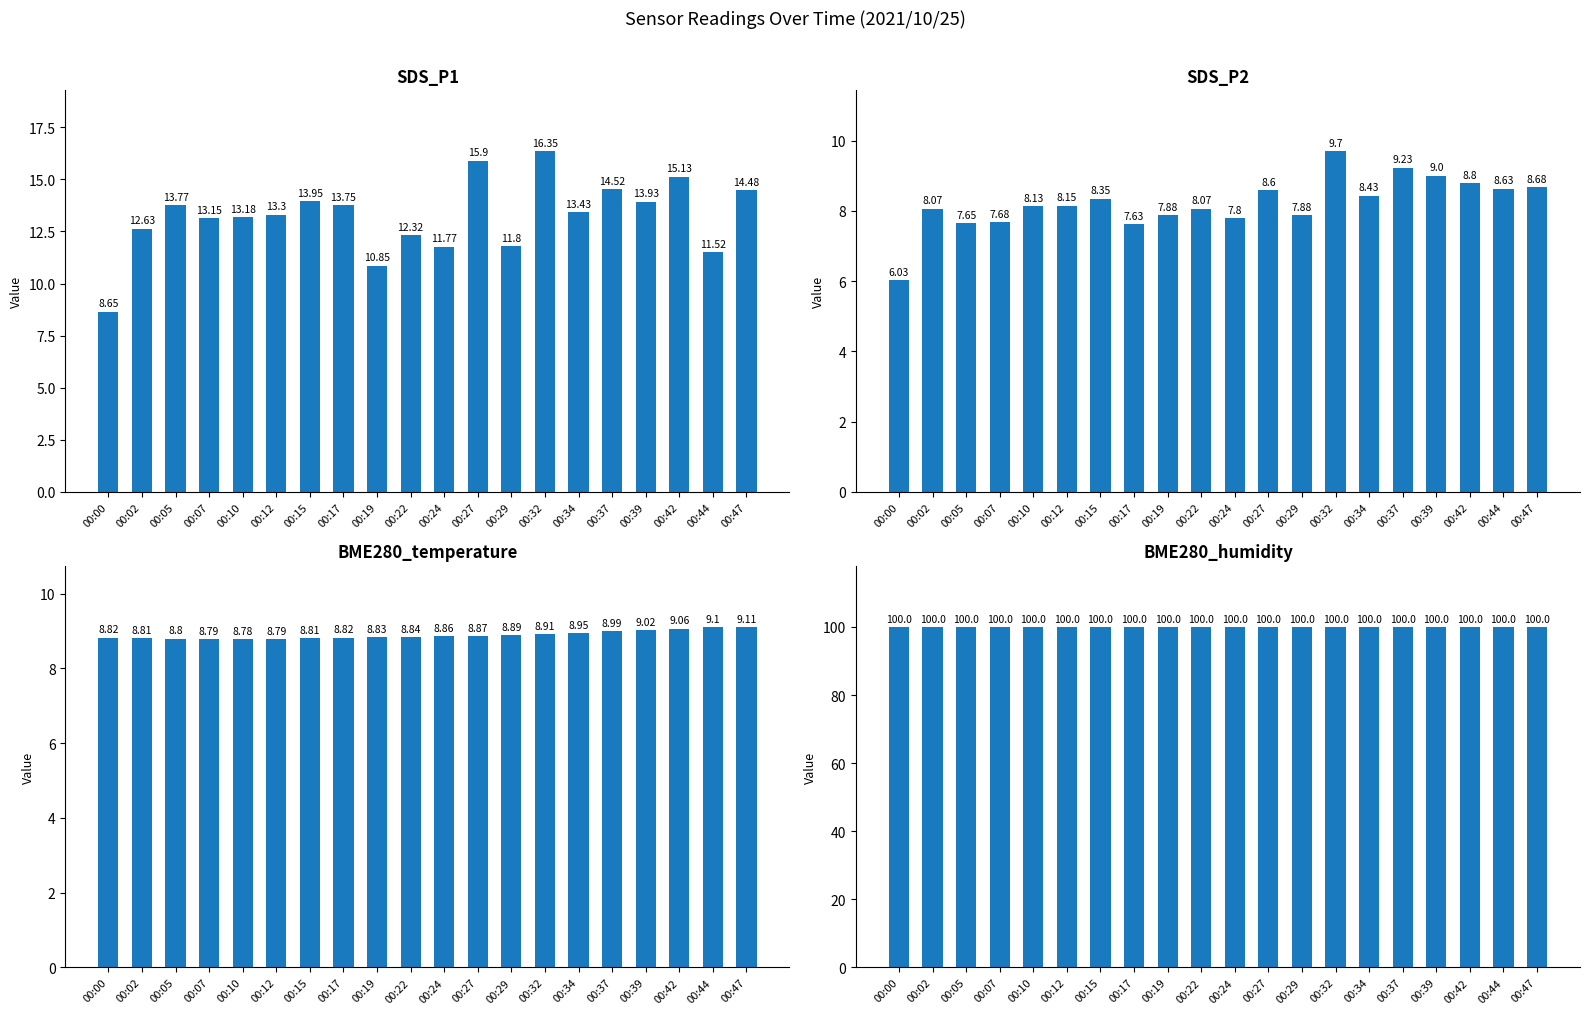

Which category has the highest value across all series?

00:00